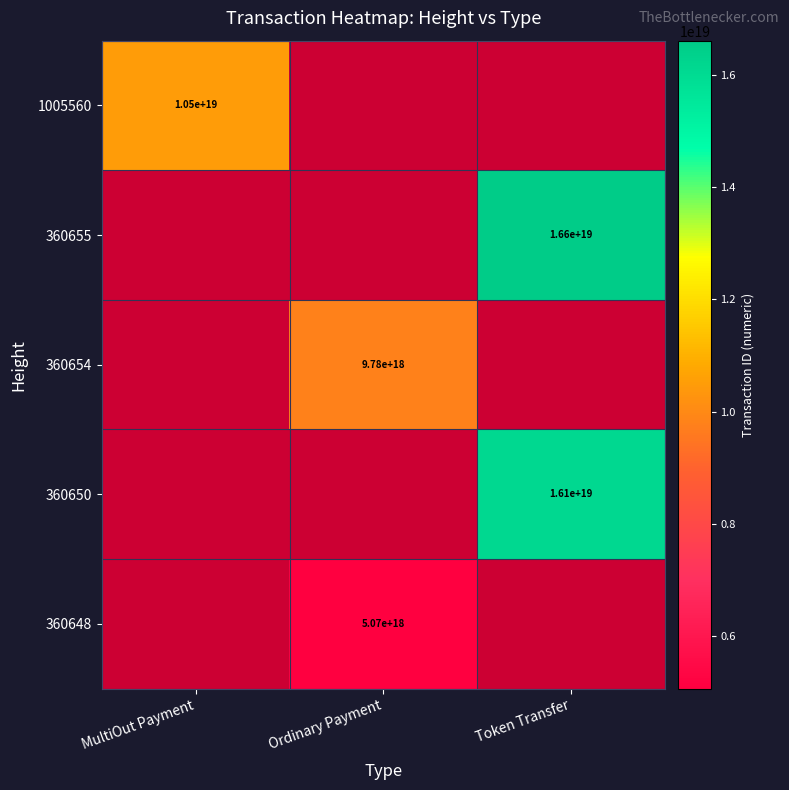

Is the value of 360654 at Token Transfer greater than the value of 360655 at Ordinary Payment?

No